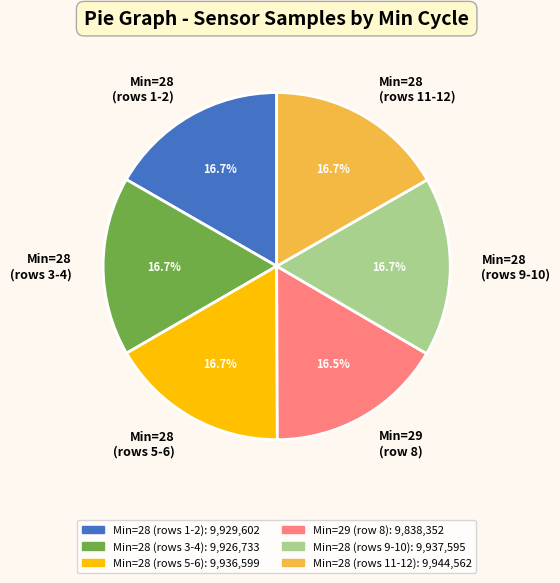

What is the ratio of the value at Min=29 (row 8) to the value at Min=28 (rows 1-2)?

1.0